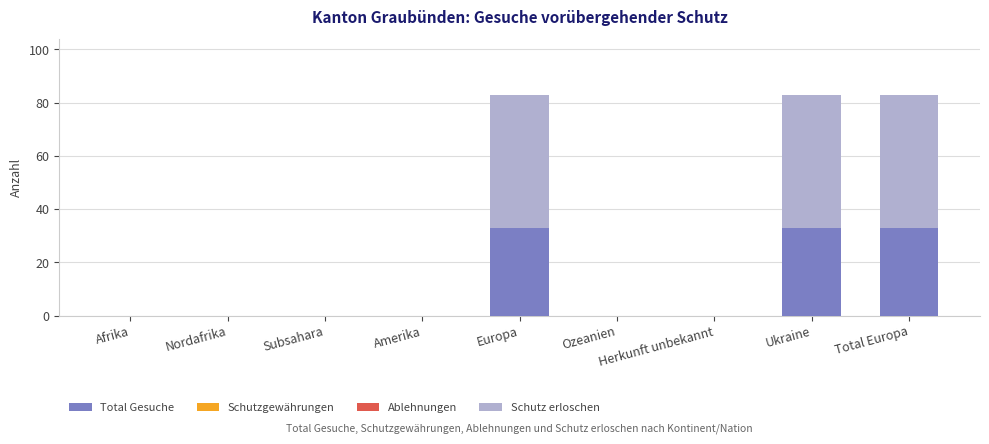

What is the total value across all series at Ukraine?

83